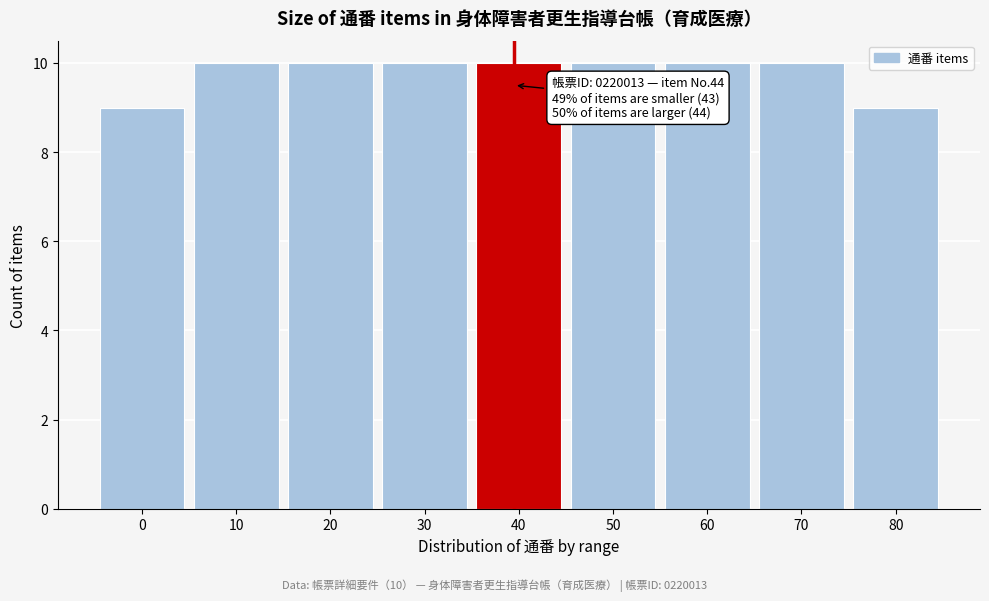

Reading left to right, what are all the values shown in this chart?

9	10	10	10	10	10	10	10	9